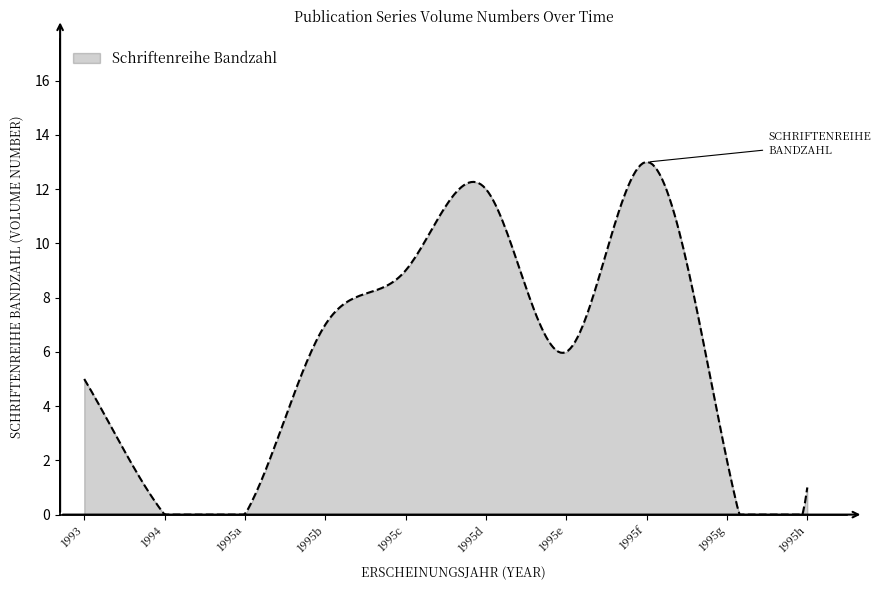

What is the sum of all values?

1736.1